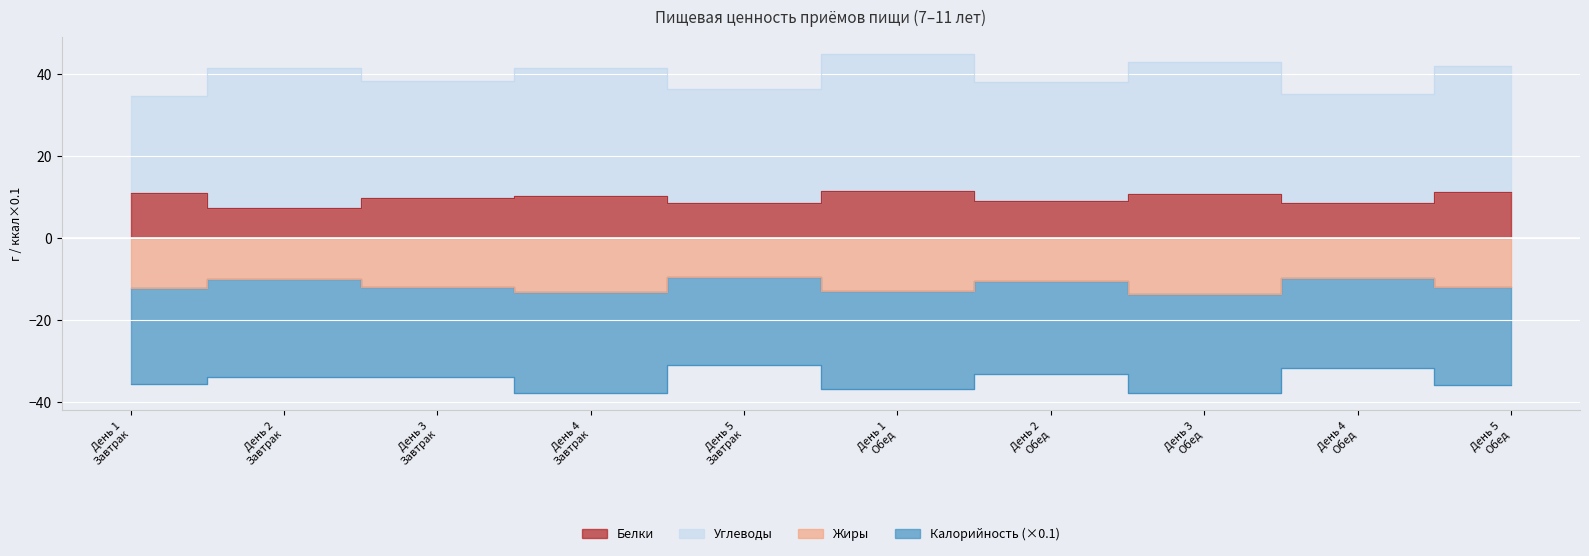

True or false: Жиры and Белки cross at least once.

False